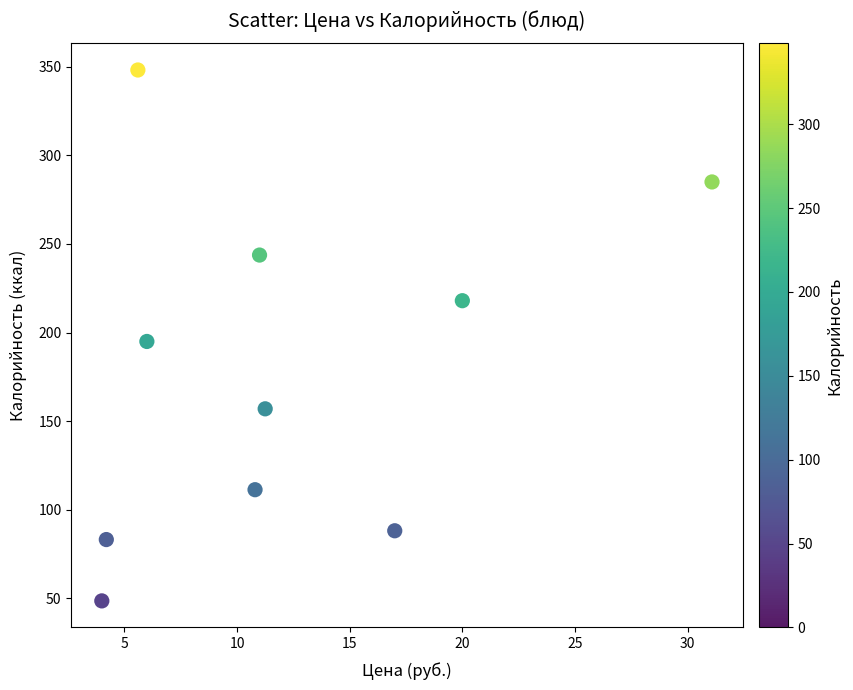

What is the average Y value?

177.8